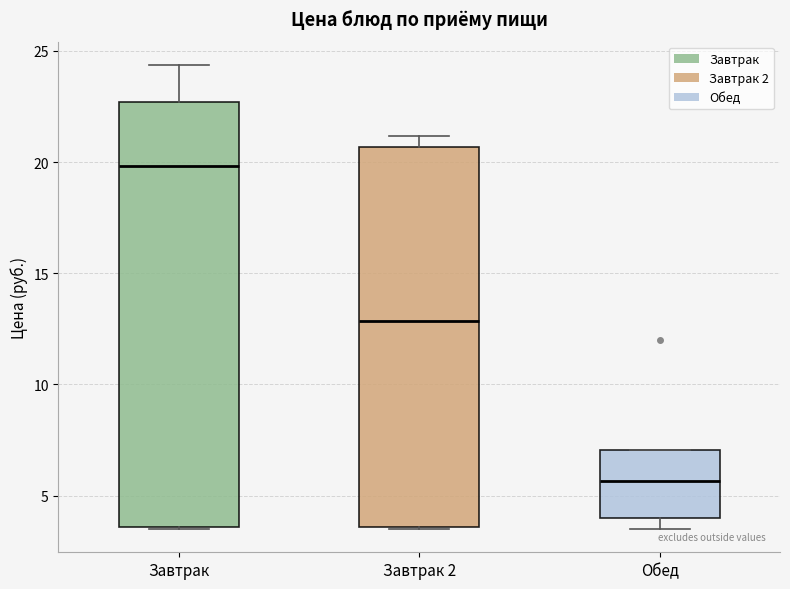

Reading left to right, read every box against the y-axis: the position of its median line, the range the box covers, and the ends of its whiskers. The values are not printed on the chart, so give them approximately, as read against the axis.

Завтрак: median 20.0, box 3.5 to 22.5, whiskers 3.5 to 24.5
Завтрак 2: median 13.0, box 3.5 to 20.5, whiskers 3.5 to 21.0
Обед: median 5.5, box 4.0 to 7.0, whiskers 3.5 to 7.0